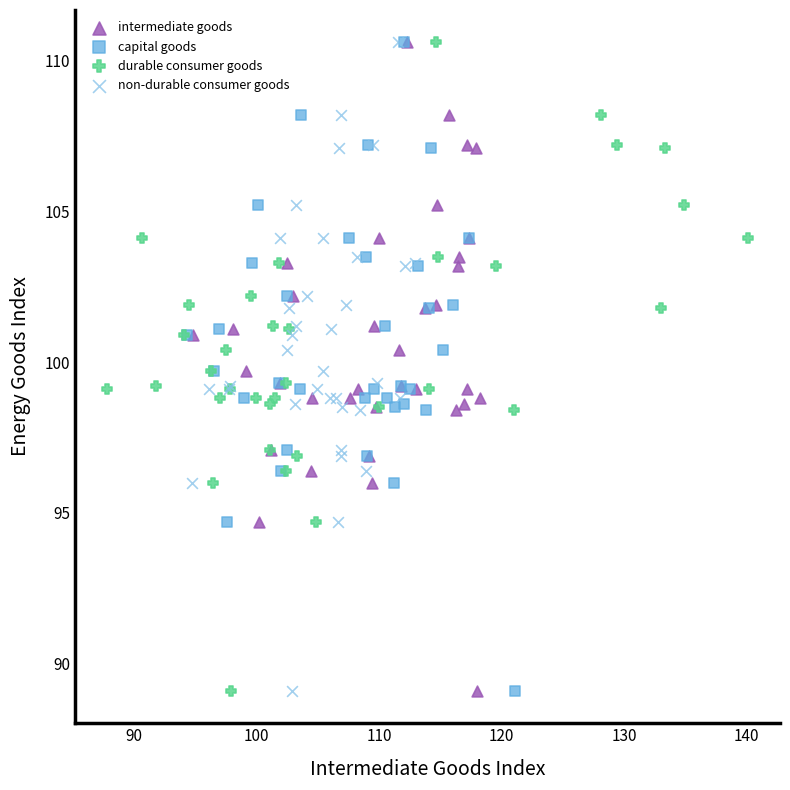

What are all the series names shown in the legend?

intermediate goods, capital goods, durable consumer goods, non-durable consumer goods